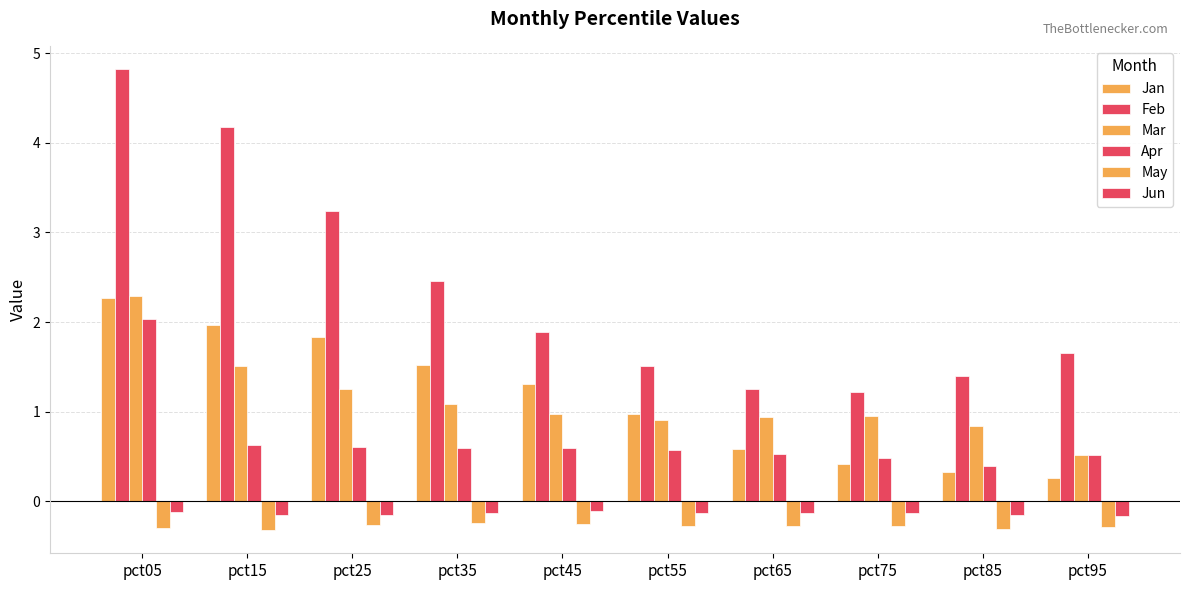

Count the number of categories in the chart.

10